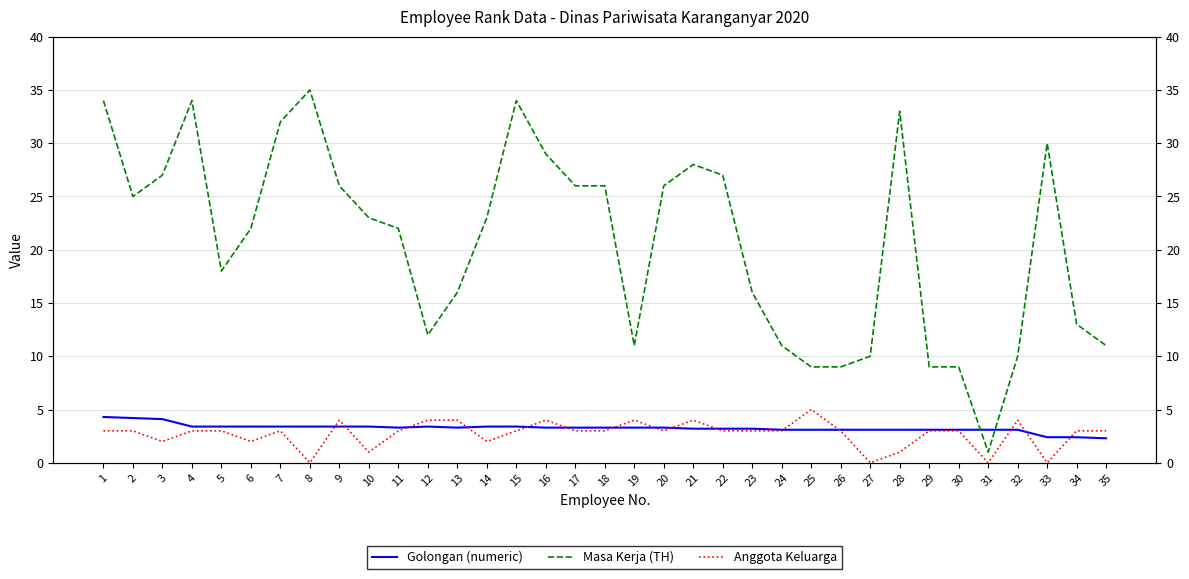

Reading left to right, list all the values displayed in this chart.

Golongan (numeric): 4.3	4.2	4.1	3.4	3.4	3.4	3.4	3.4	3.4	3.4	3.3	3.4	3.3	3.4	3.4	3.3	3.3	3.3	3.3	3.3	3.2	3.2	3.2	3.1	3.1	3.1	3.1	3.1	3.1	3.1	3.1	3.1	2.4	2.4	2.3
Masa Kerja (TH): 34.0	25.0	27.0	34.0	18.0	22.0	32.0	35.0	26.0	23.0	22.0	12.0	16.0	23.0	34.0	29.0	26.0	26.0	11.0	26.0	28.0	27.0	16.0	11.0	9.0	9.0	10.0	33.0	9.0	9.0	1.0	10.0	30.0	13.0	11.0
Anggota Keluarga: 3.0	3.0	2.0	3.0	3.0	2.0	3.0	0.0	4.0	1.0	3.0	4.0	4.0	2.0	3.0	4.0	3.0	3.0	4.0	3.0	4.0	3.0	3.0	3.0	5.0	3.0	0.0	1.0	3.0	3.0	0.0	4.0	0.0	3.0	3.0